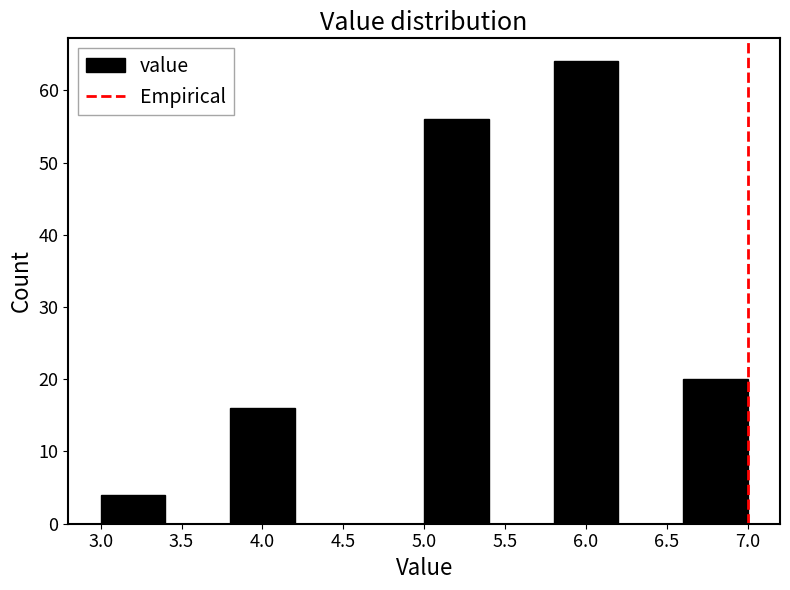

Reading left to right, list every bar in this chart as the range it spans on the x-axis followed by its height. The values are not printed on the chart, so give them approximately, as read against the axis.

3.0 to 3.4: 4
3.4 to 3.8: 0
3.8 to 4.2: 16
4.2 to 4.6: 0
4.6 to 5.0: 0
5.0 to 5.4: 56
5.4 to 5.8: 0
5.8 to 6.2: 64
6.2 to 6.6: 0
6.6 to 7.0: 20